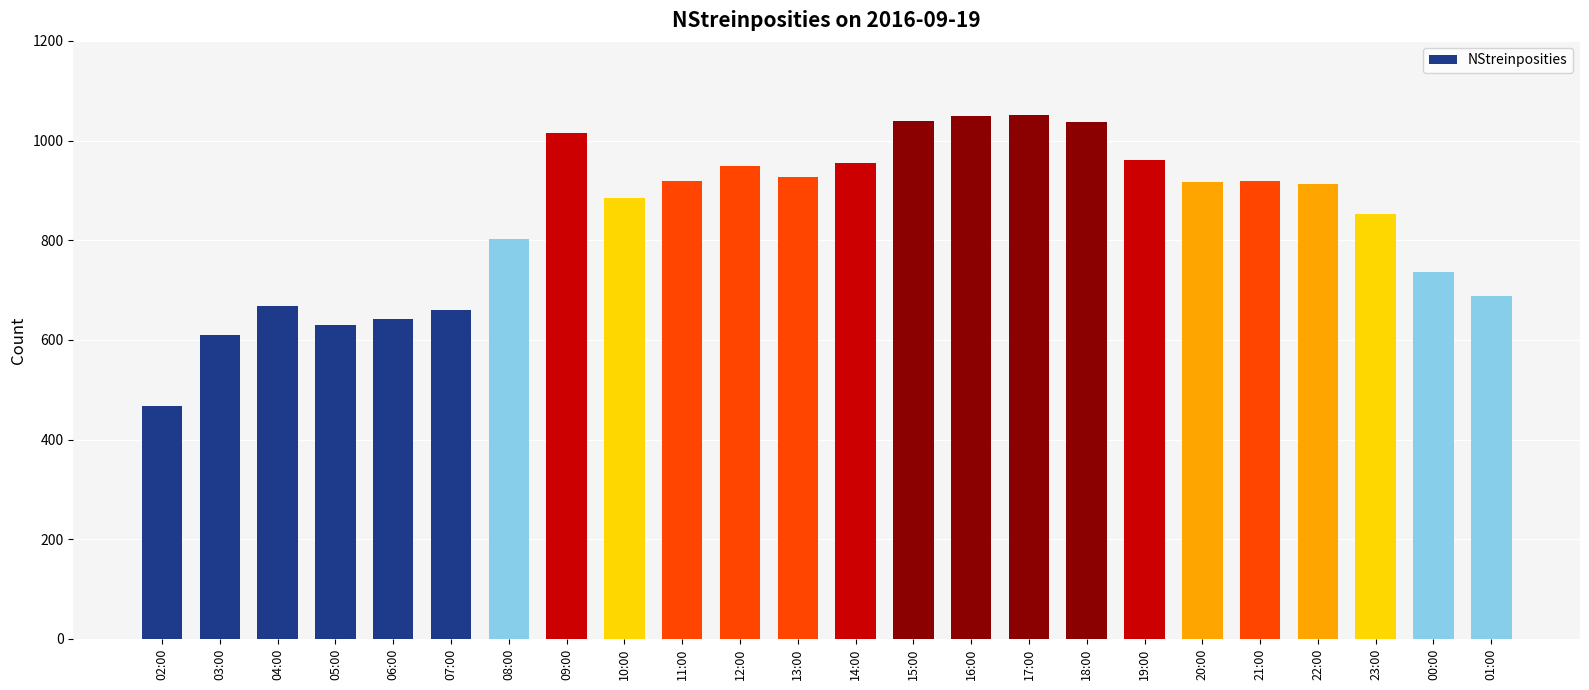

What is the label of the 8th bar from the left?

09:00